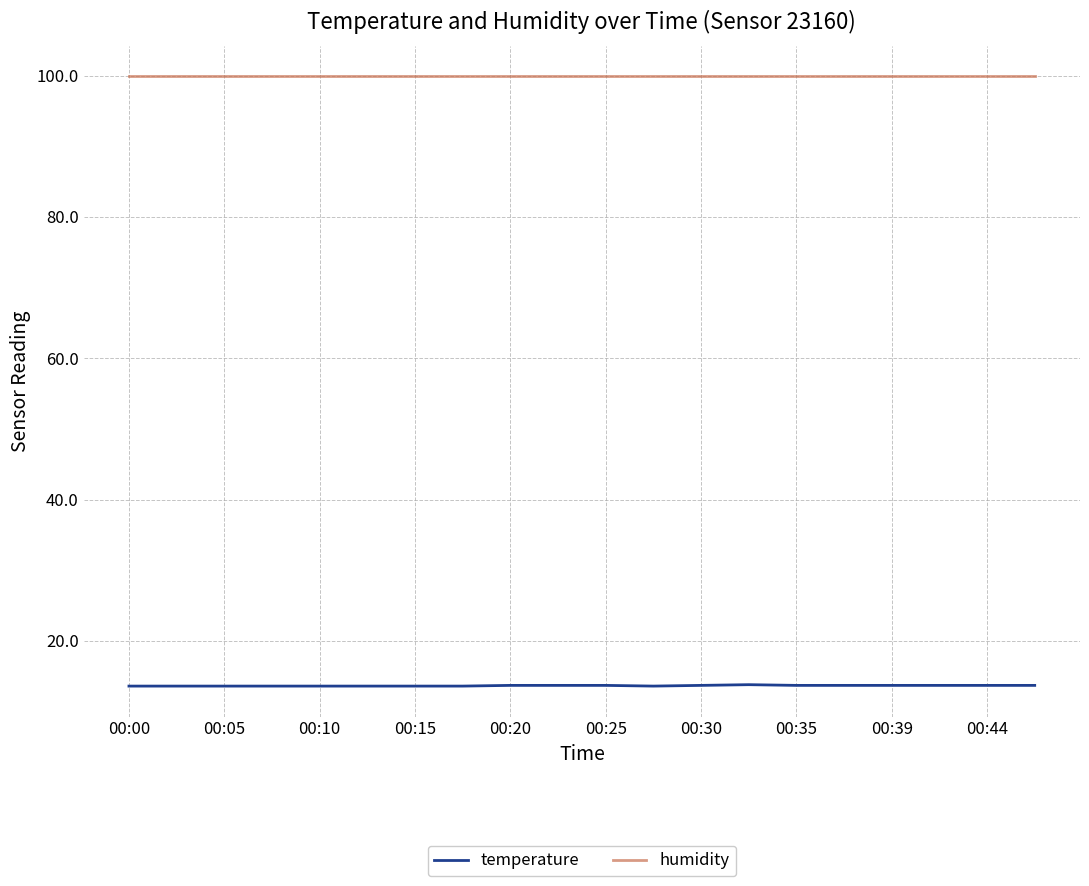

True or false: humidity and temperature cross at least once.

False